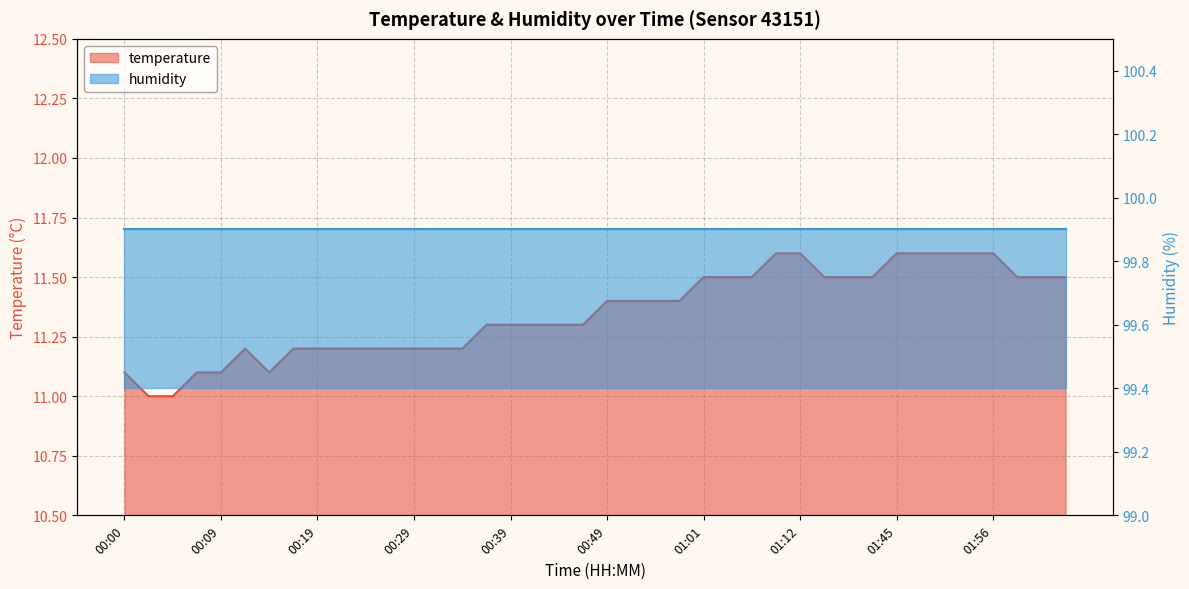

What position from the left is 01:53?

36